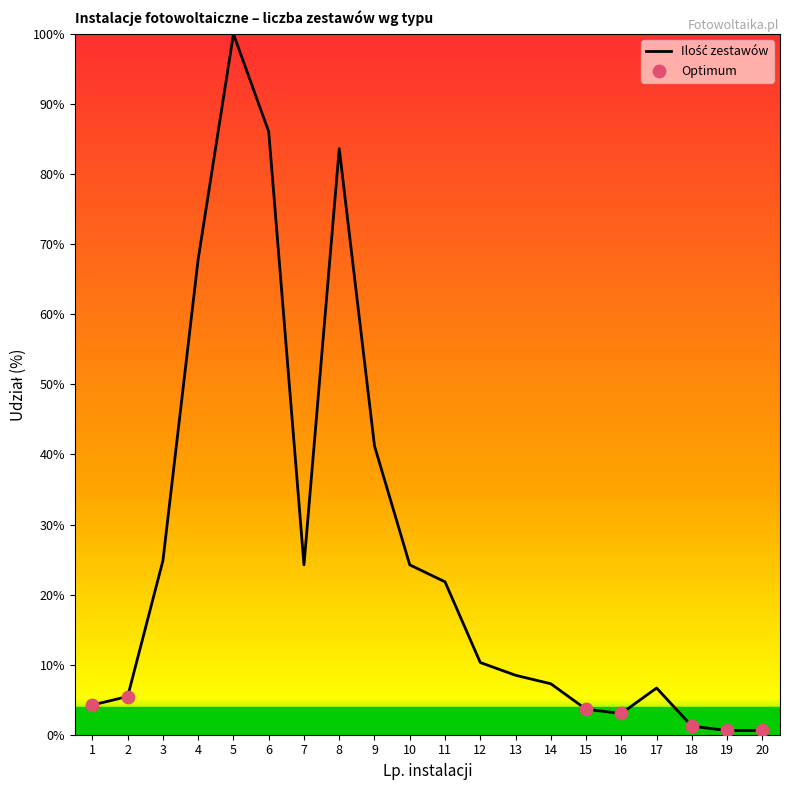

Which has a higher value, 4 or 17?

4